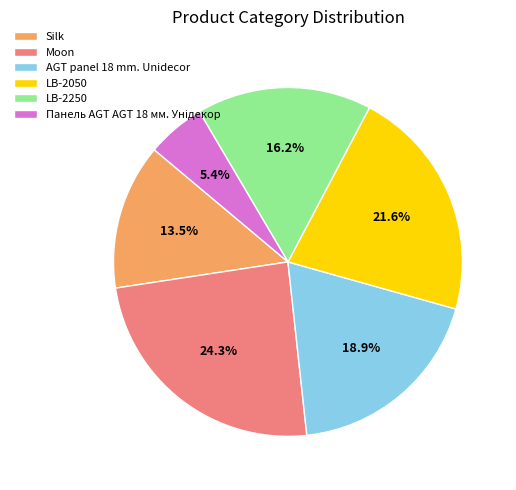

To the nearest percent, what portion does LB-2250 represent?

16%